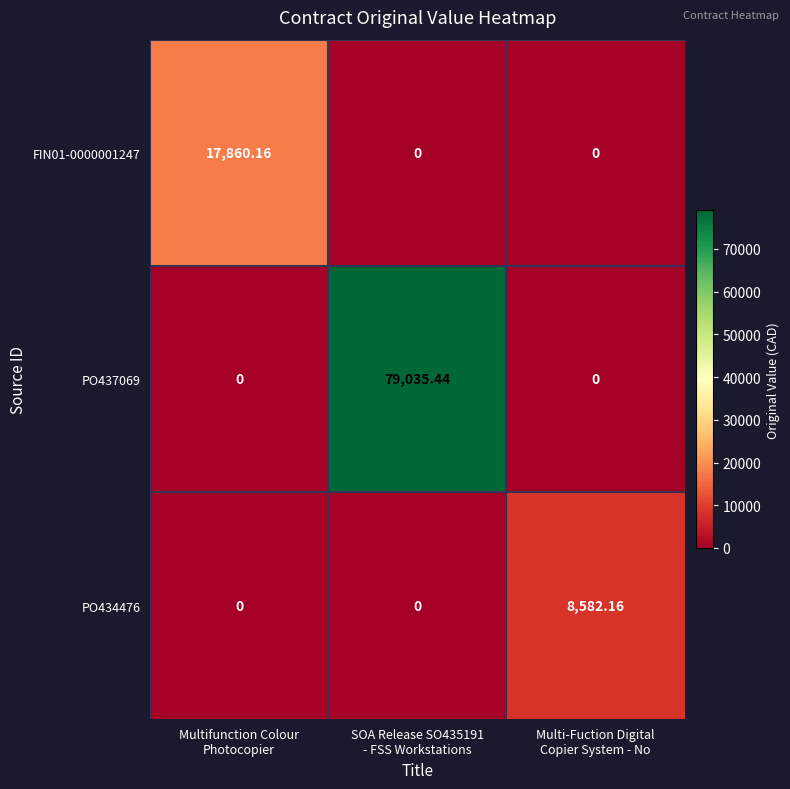

How many categories are shown in the chart?

3